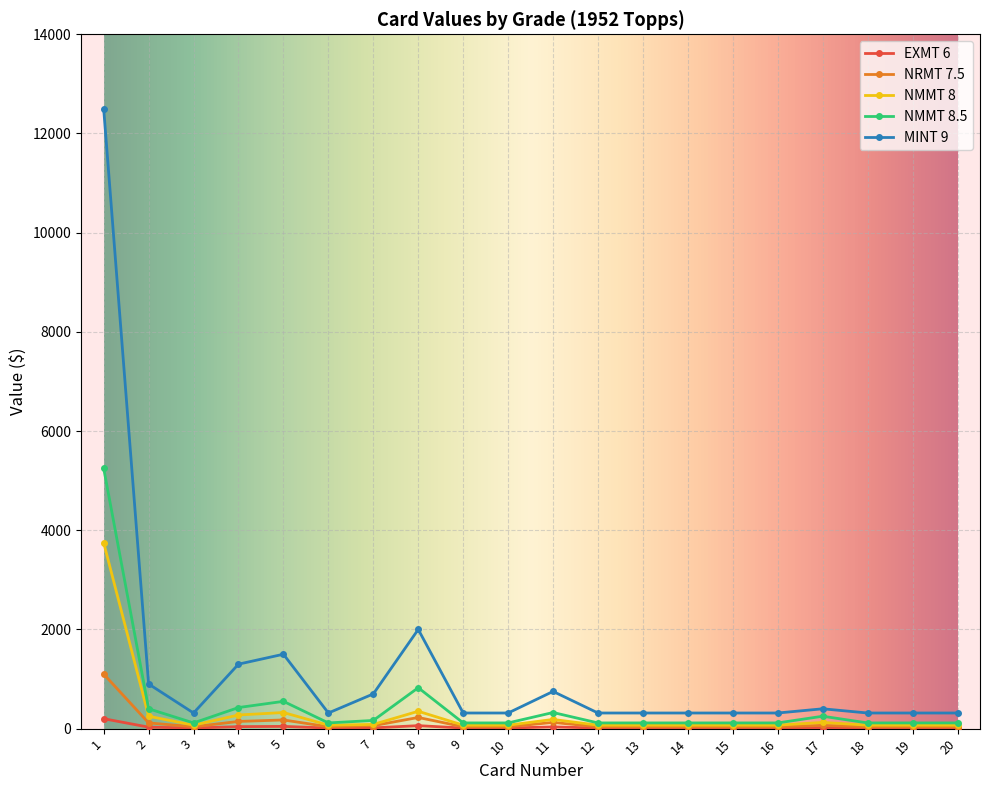

What is the lowest value of the MINT 9 series?

315